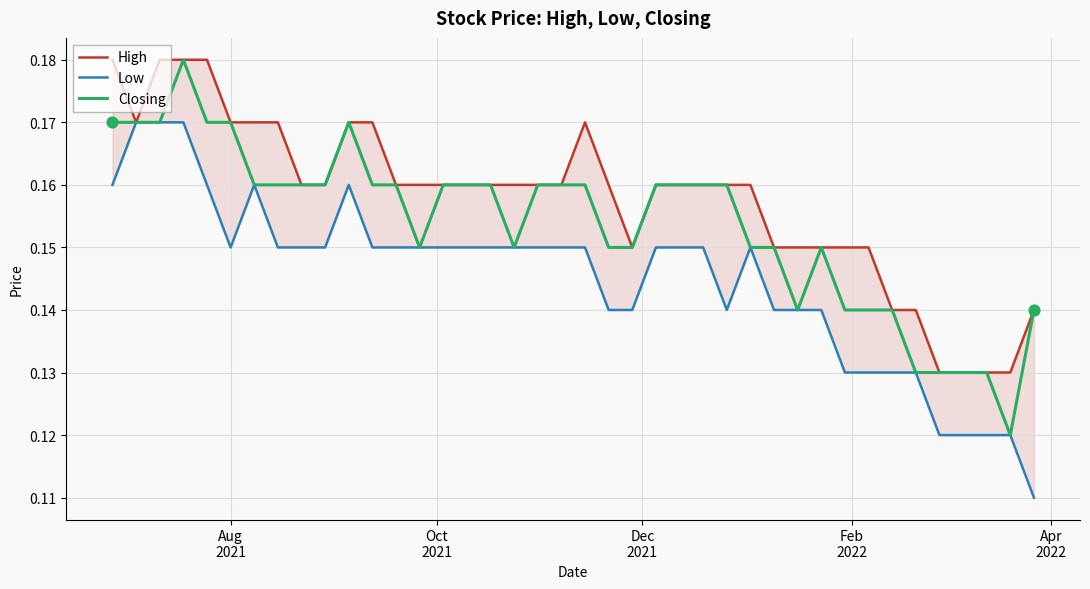

At how many categories does at least one series exceed 0?

40